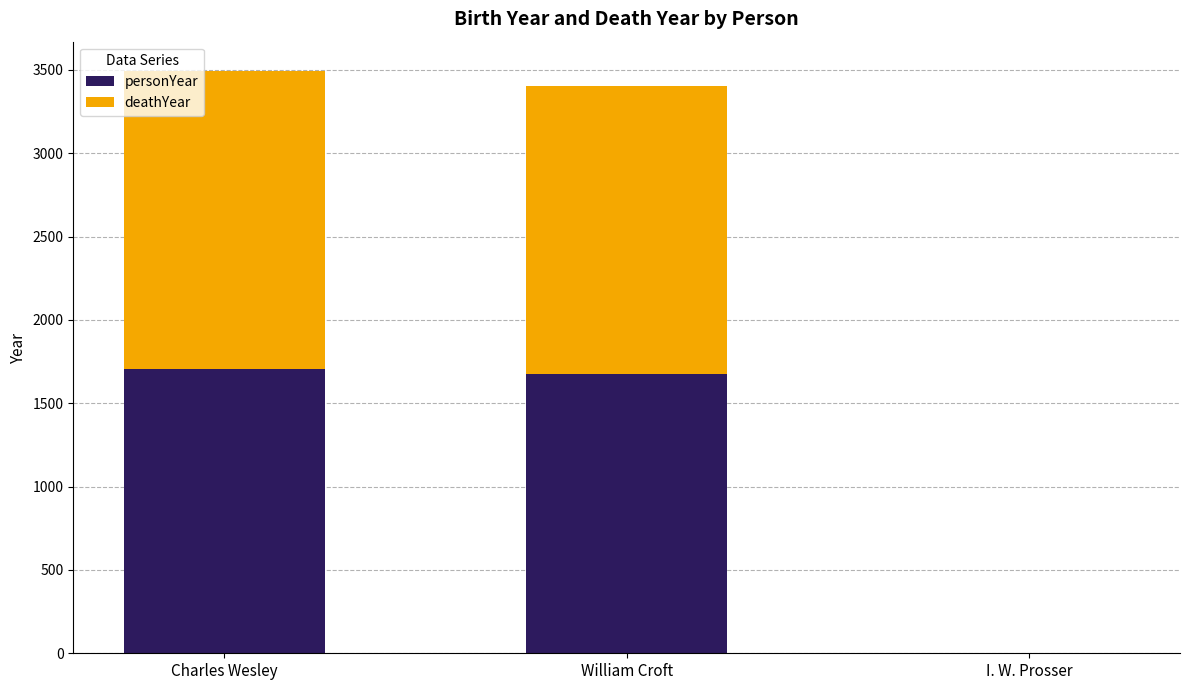

What is the sum of all personYear values?

3385